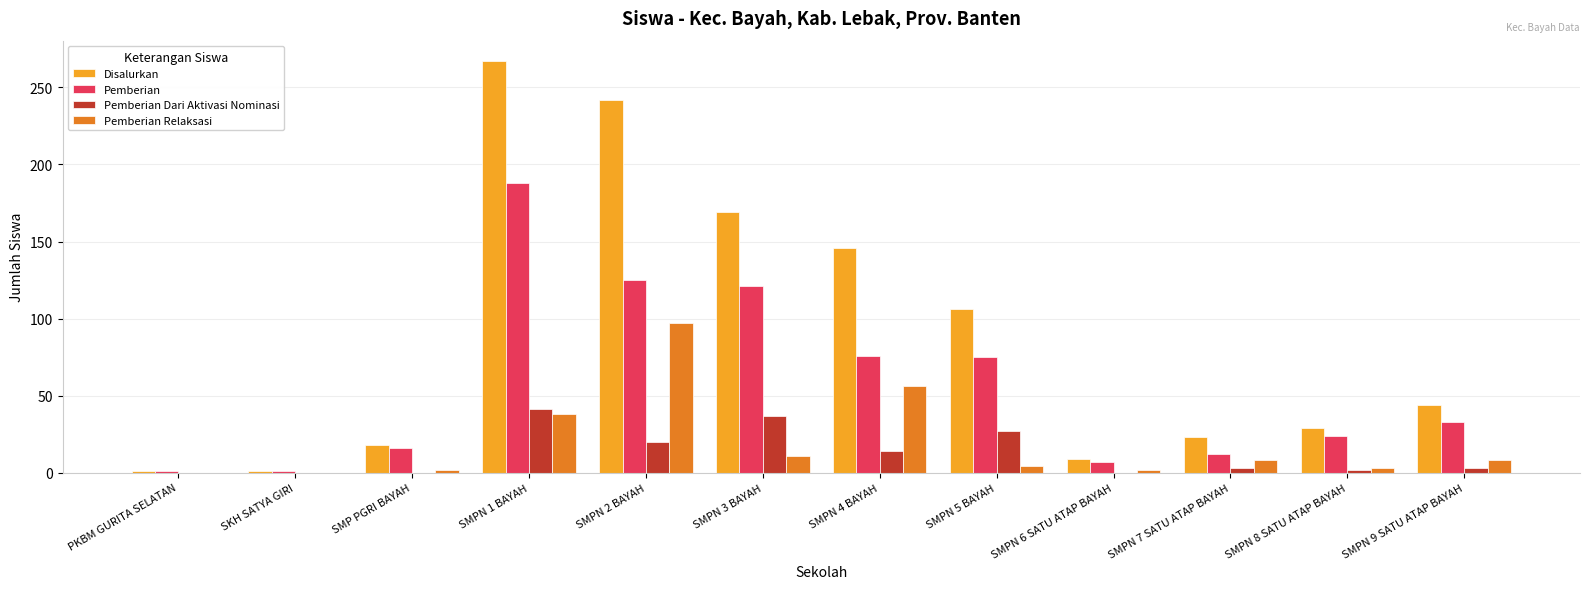

The Pemberian series shows 24 at SMPN 8 SATU ATAP BAYAH. True or false?

True